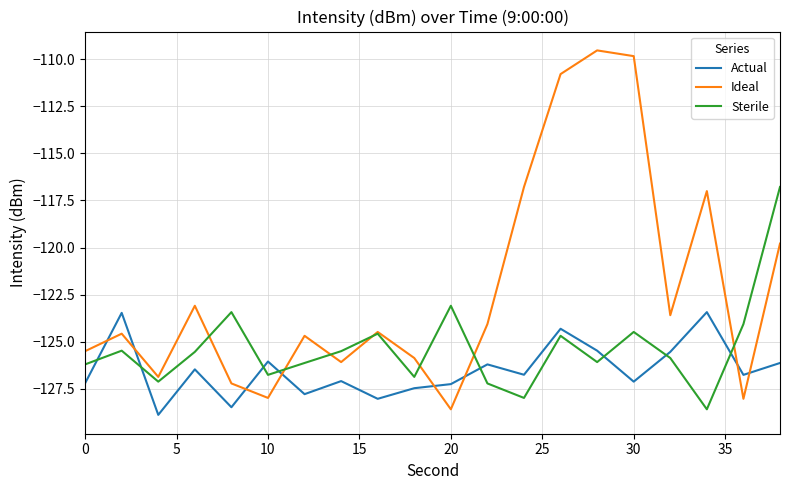

Which series ends up on top after the final intersection of Sterile and Actual?

Sterile